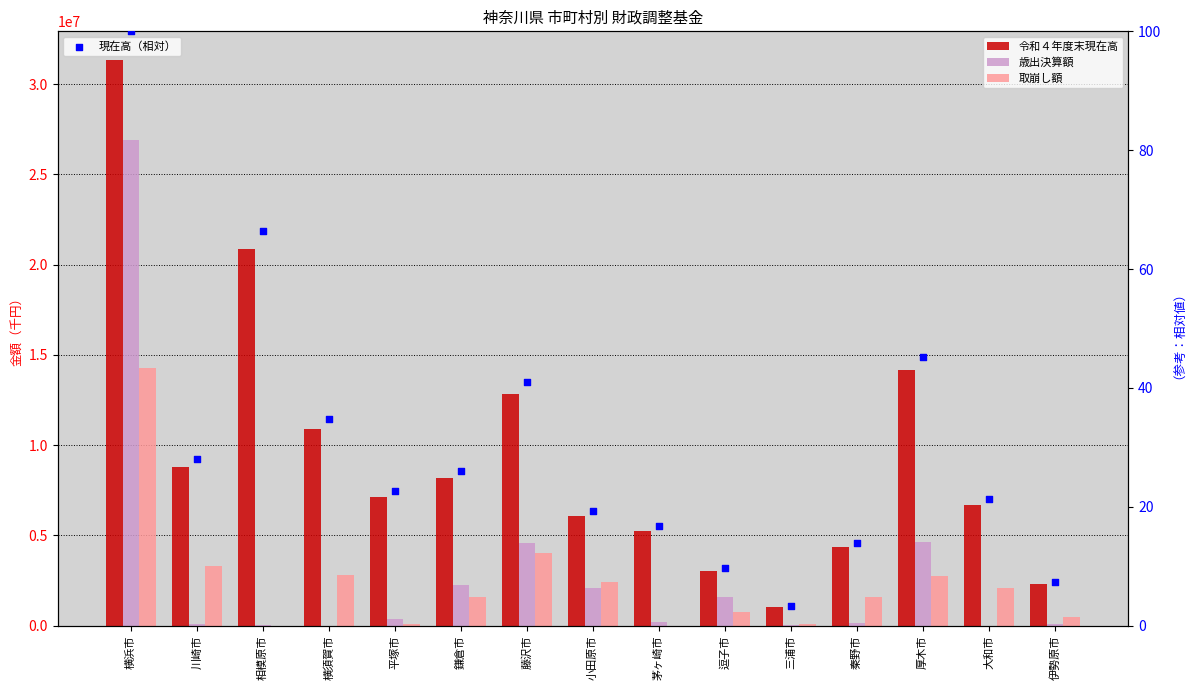

Which series reaches the maximum Y coordinate?

令和４年度末現在高